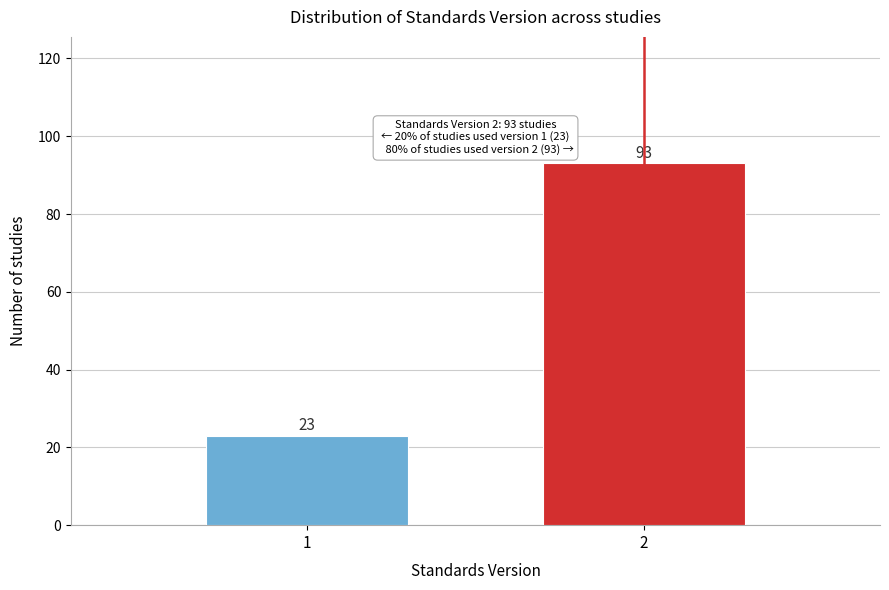

Reading left to right, list all the values displayed in this chart.

23	93